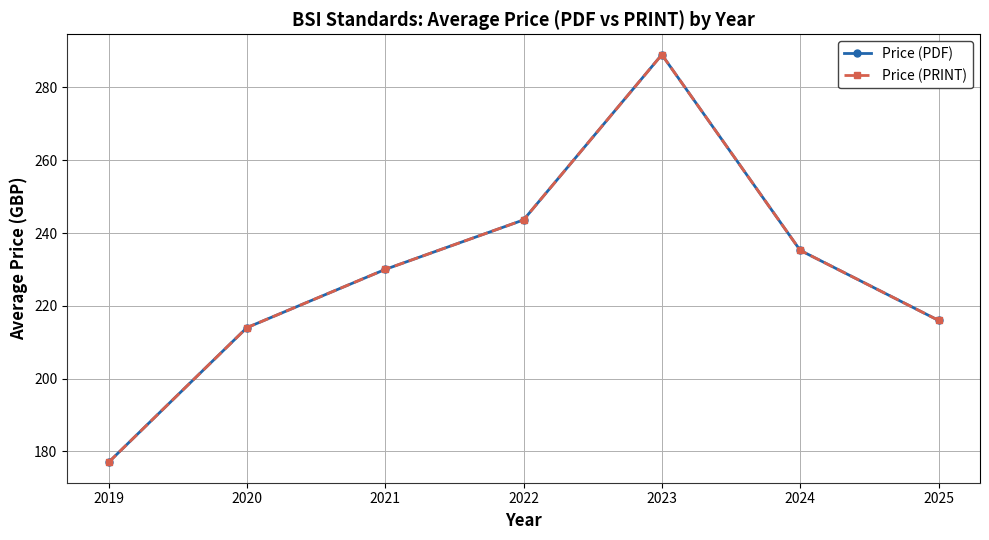

Does the chart have visible grid lines?

Yes